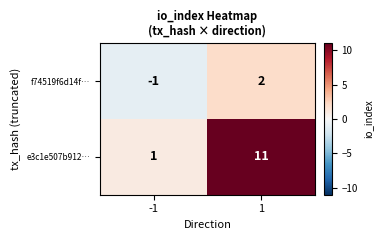

At which category is the sum across all series the highest?

1